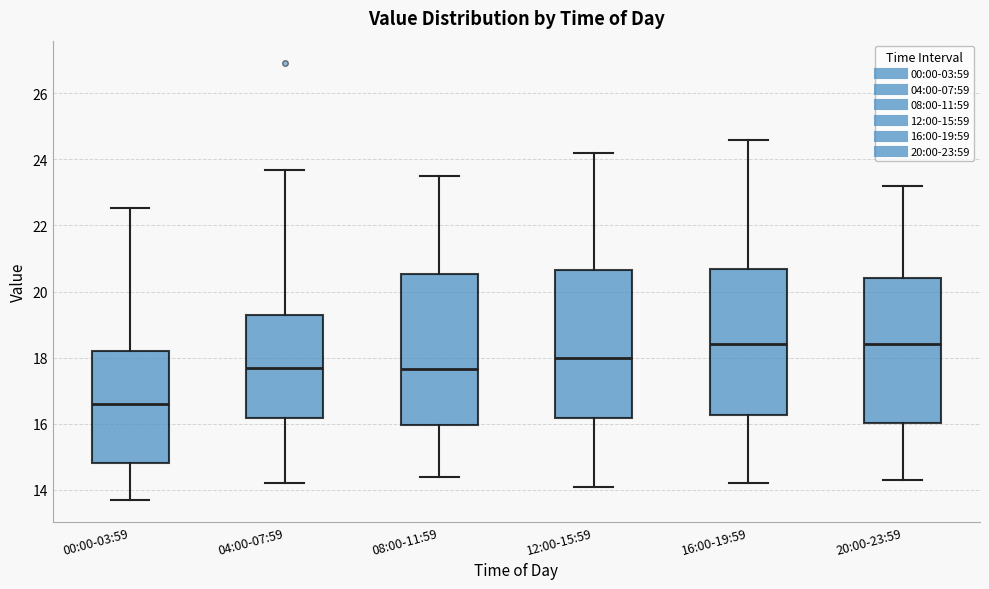

Reading left to right, read every box against the y-axis: the position of its median line, the range the box covers, and the ends of its whiskers. The values are not printed on the chart, so give them approximately, as read against the axis.

00:00-03:59: median 16.6, box 14.8 to 18.2, whiskers 13.8 to 22.6
04:00-07:59: median 17.6, box 16.2 to 19.2, whiskers 14.2 to 23.6
08:00-11:59: median 17.6, box 16.0 to 20.6, whiskers 14.4 to 23.6
12:00-15:59: median 18.0, box 16.2 to 20.6, whiskers 14.2 to 24.2
16:00-19:59: median 18.4, box 16.2 to 20.6, whiskers 14.2 to 24.6
20:00-23:59: median 18.4, box 16.0 to 20.4, whiskers 14.4 to 23.2